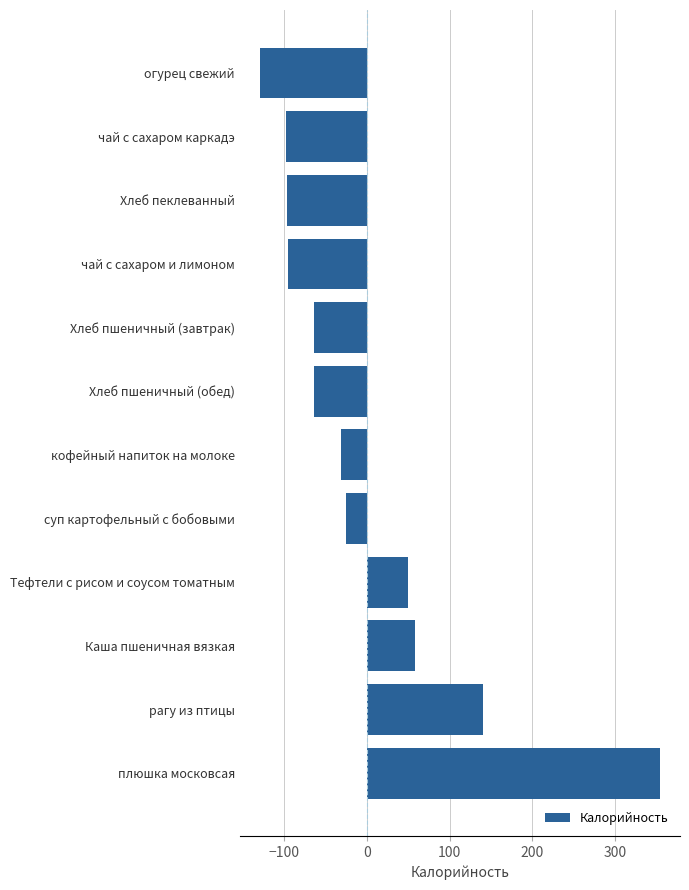

How many values exceed -31?

5